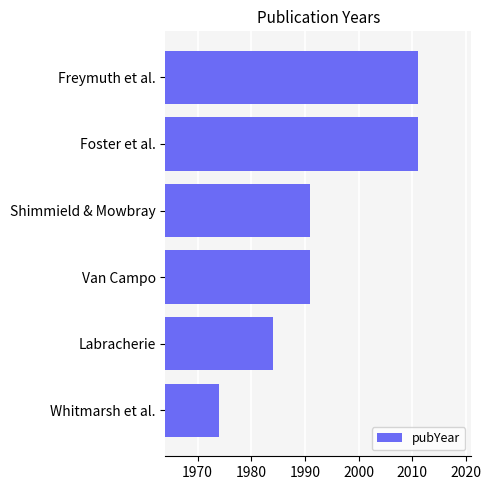

What is the sum of the values at Whitmarsh et al. and Foster et al.?

3985